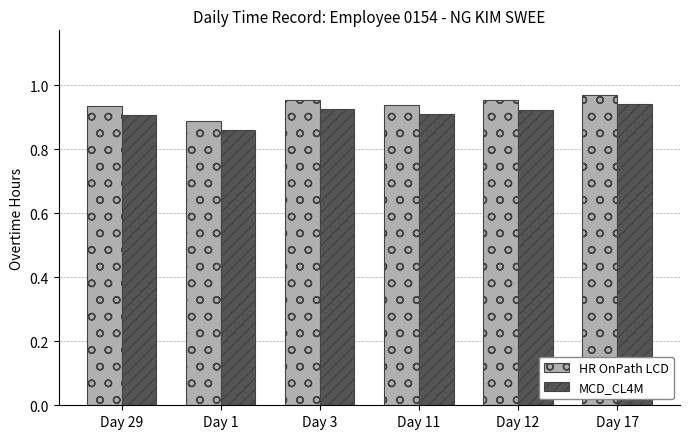

At which label is MCD_CL4M closest to 0?

Day 1